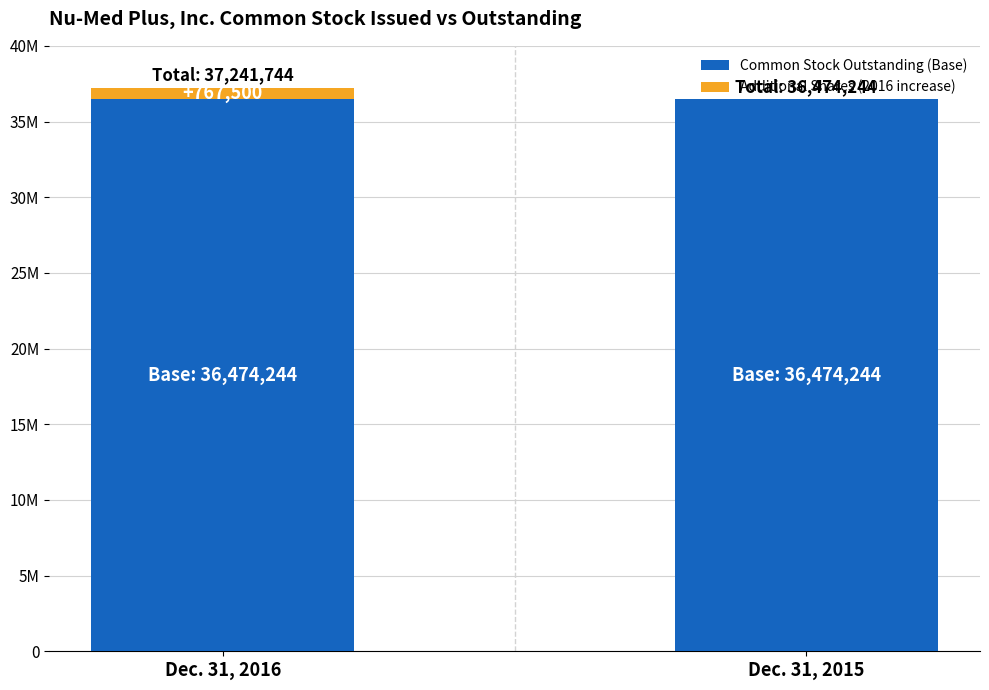

Are the bars horizontal?

No